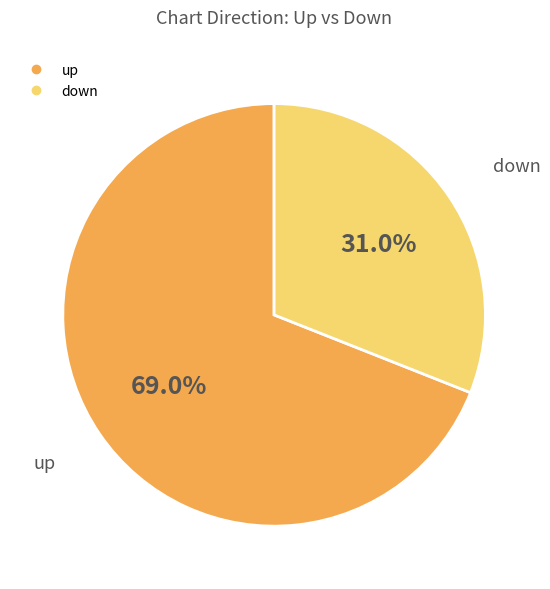

To the nearest percent, what is the average slice percentage?

50%